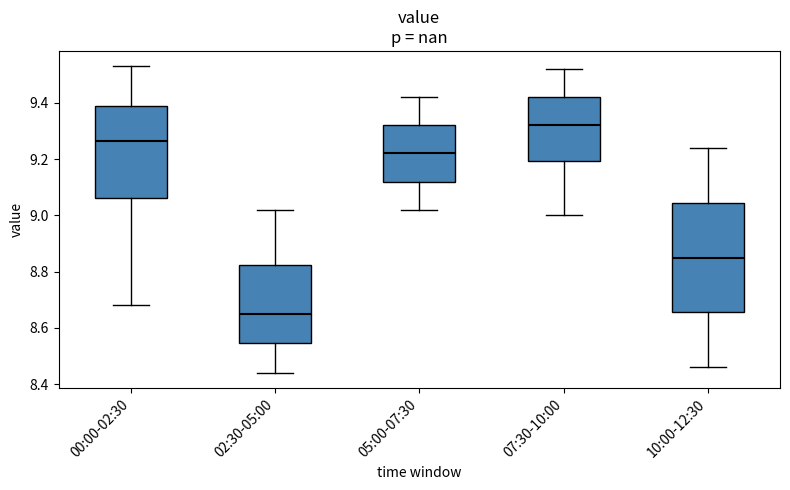

Reading left to right, read every box against the y-axis: the position of its median line, the range the box covers, and the ends of its whiskers. The values are not printed on the chart, so give them approximately, as read against the axis.

00:00-02:30: median 9.26, box 9.06 to 9.40, whiskers 8.68 to 9.54
02:30-05:00: median 8.66, box 8.54 to 8.82, whiskers 8.44 to 9.02
05:00-07:30: median 9.22, box 9.12 to 9.32, whiskers 9.02 to 9.42
07:30-10:00: median 9.32, box 9.20 to 9.42, whiskers 9.00 to 9.52
10:00-12:30: median 8.86, box 8.66 to 9.04, whiskers 8.46 to 9.24